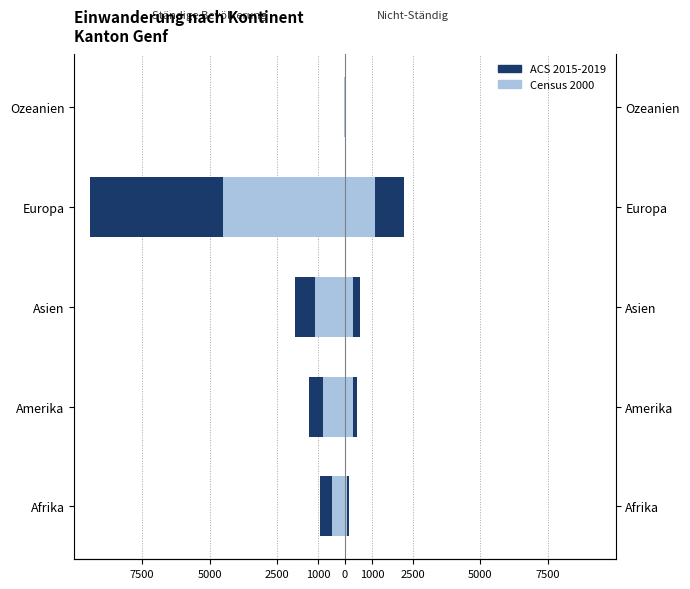

Does the chart contain stacked bars?

No